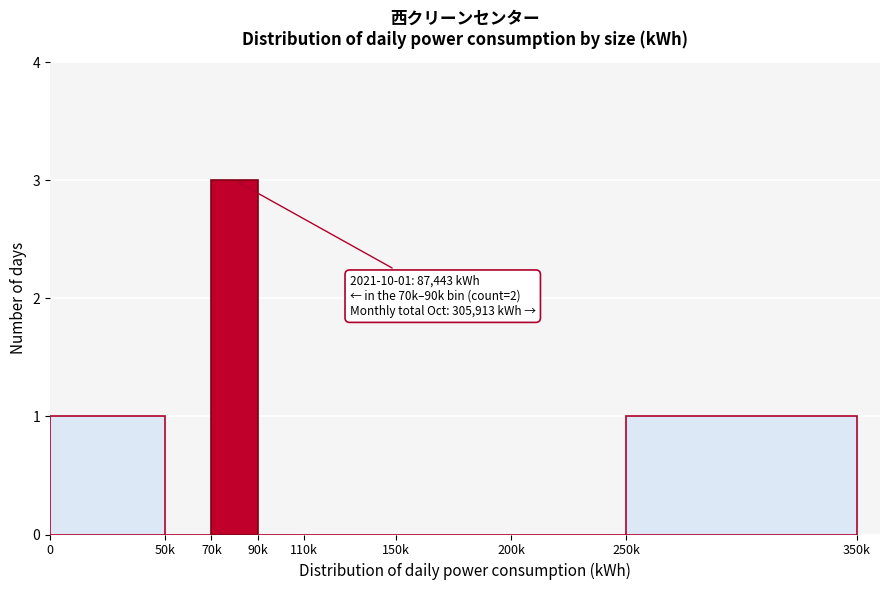

Reading left to right, what are all the values shown in this chart?

0=1	50k=0	70k=3	90k=0	110k=0	150k=0	200k=0	250k=1